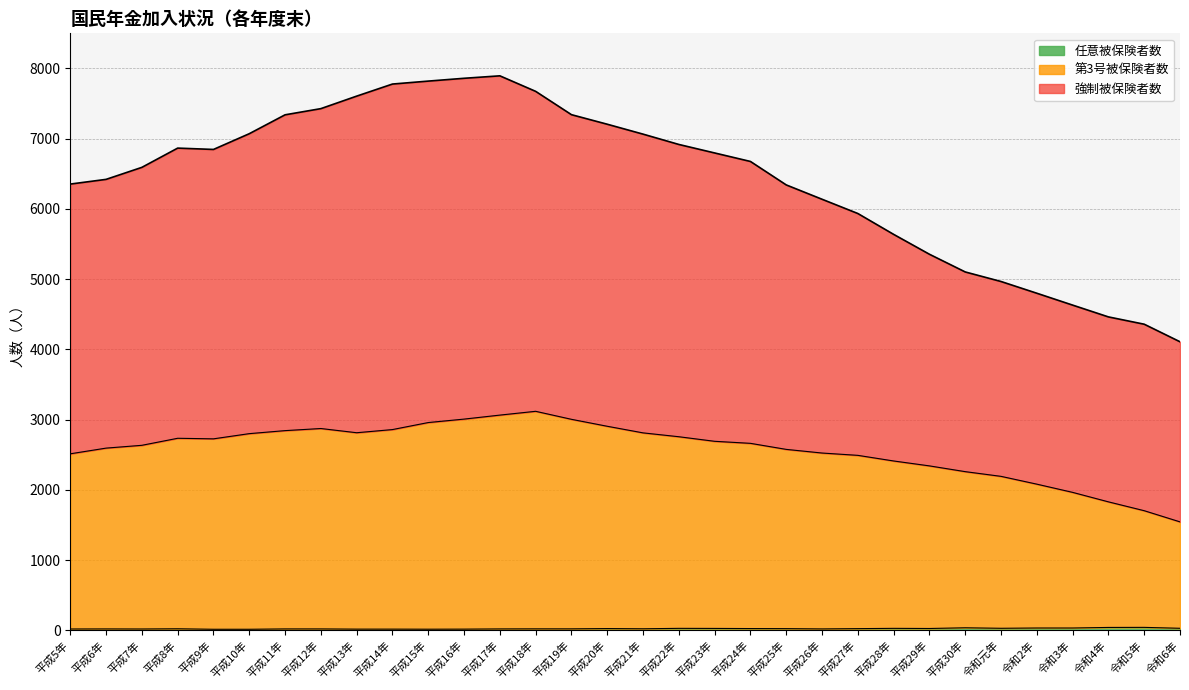

What is the label of the 9th point from the right?

平成28年